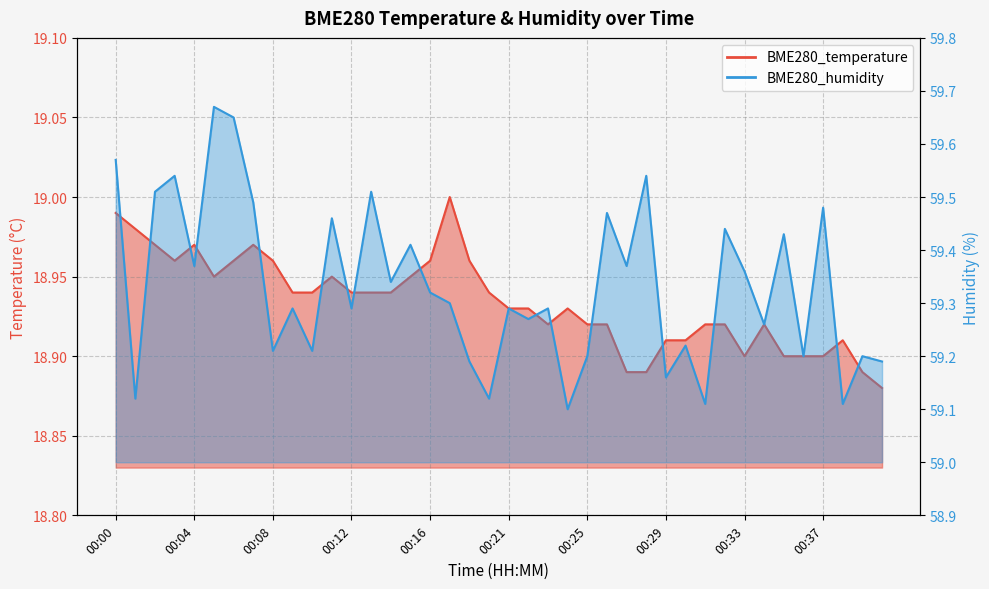

In BME280_humidity, how many points are higher than both neighbors (excluding endpoints)?

15